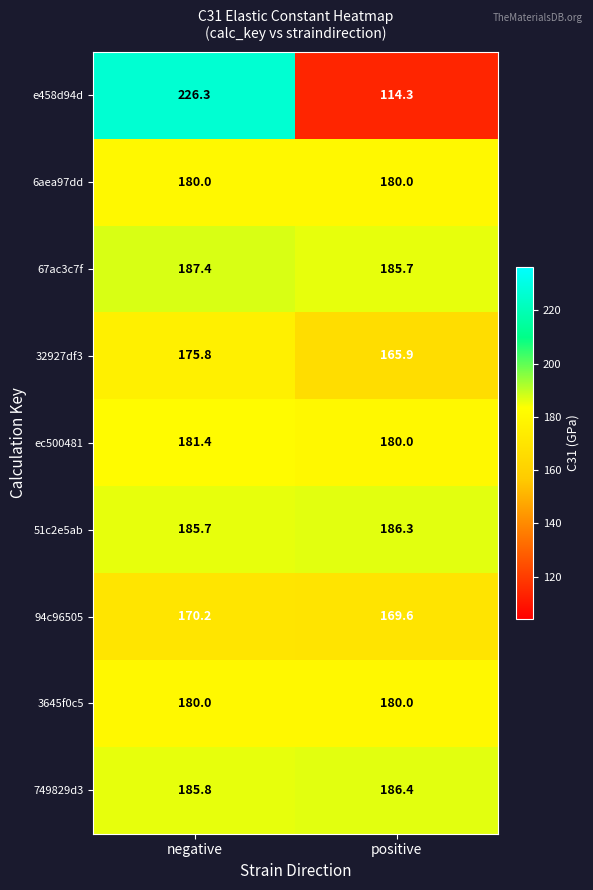

Which series has the largest total across all categories?

67ac3c7f